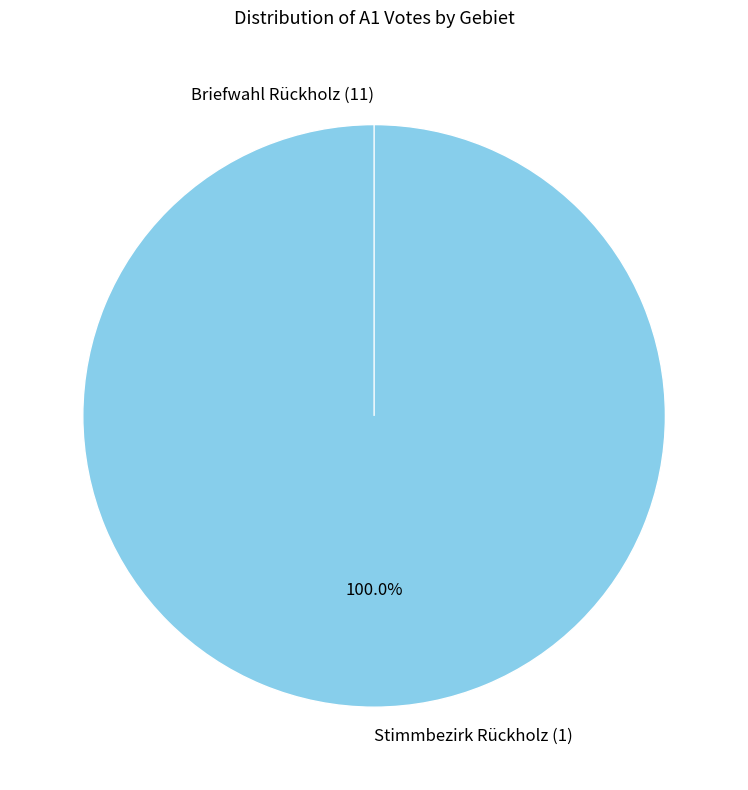

What is the total percentage of Stimmbezirk Rückholz (1) and Briefwahl Rückholz (11)?

100.0%